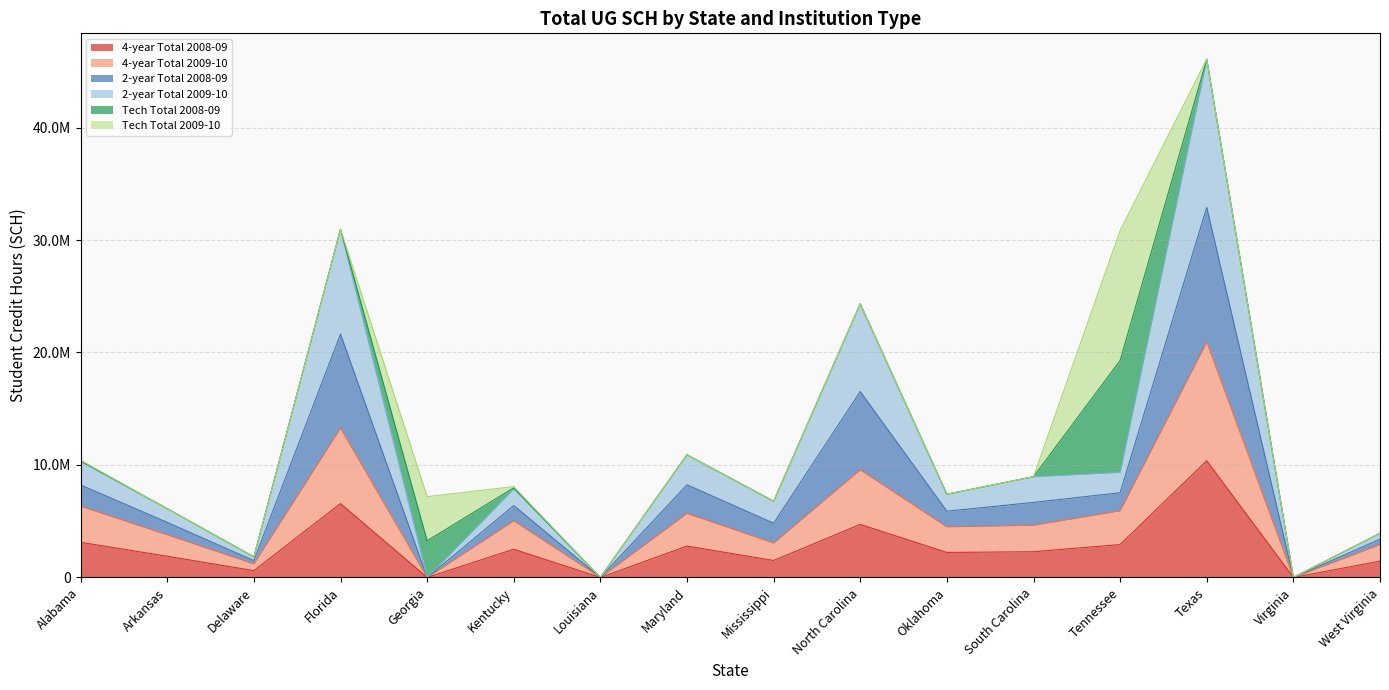

How many positive values does the 2-year Total 2009-10 series have?

13